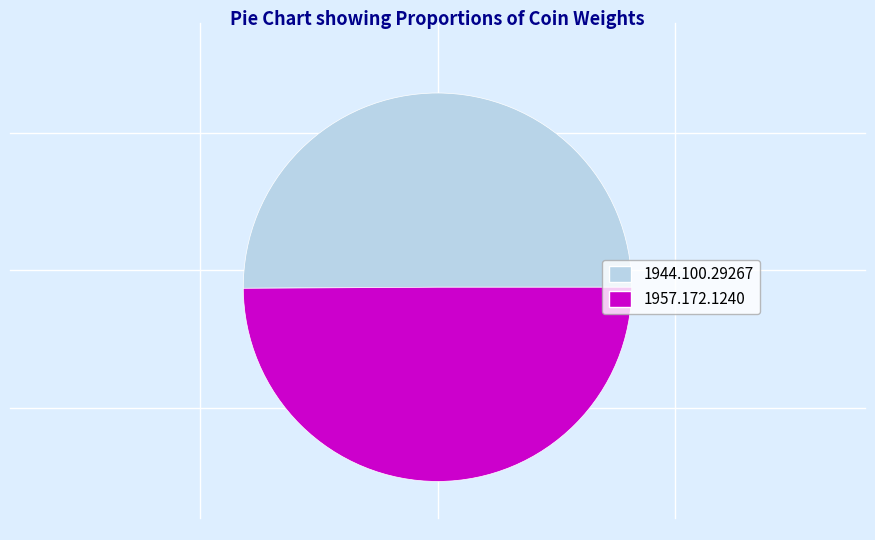

Combined, do 1957.172.1240 and 1944.100.29267 account for over 50%?

Yes